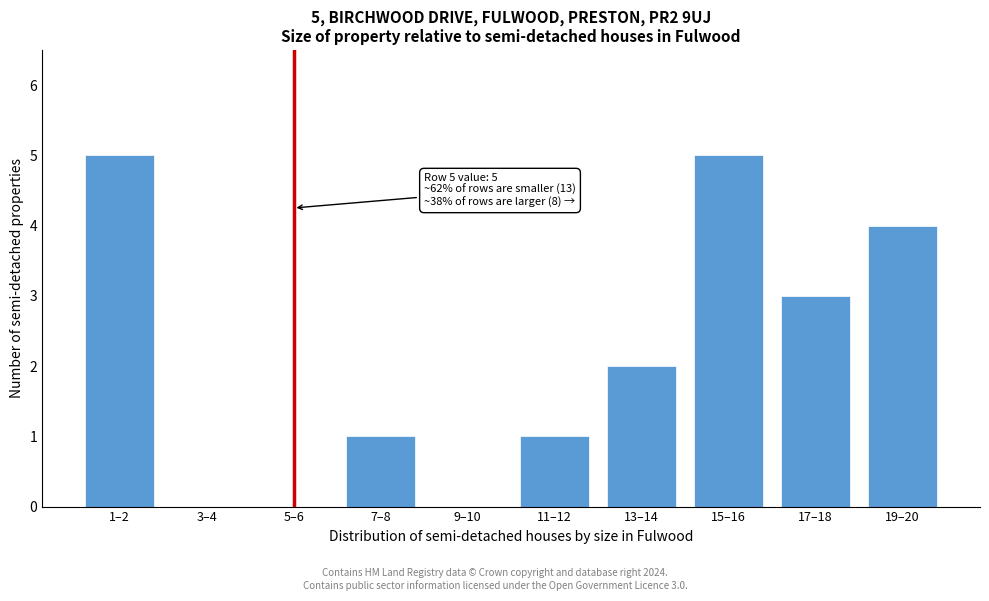

Reading left to right, transcribe all the data shown in this chart.

1–2=5	3–4=0	5–6=0	7–8=1	9–10=0	11–12=1	13–14=2	15–16=5	17–18=3	19–20=4